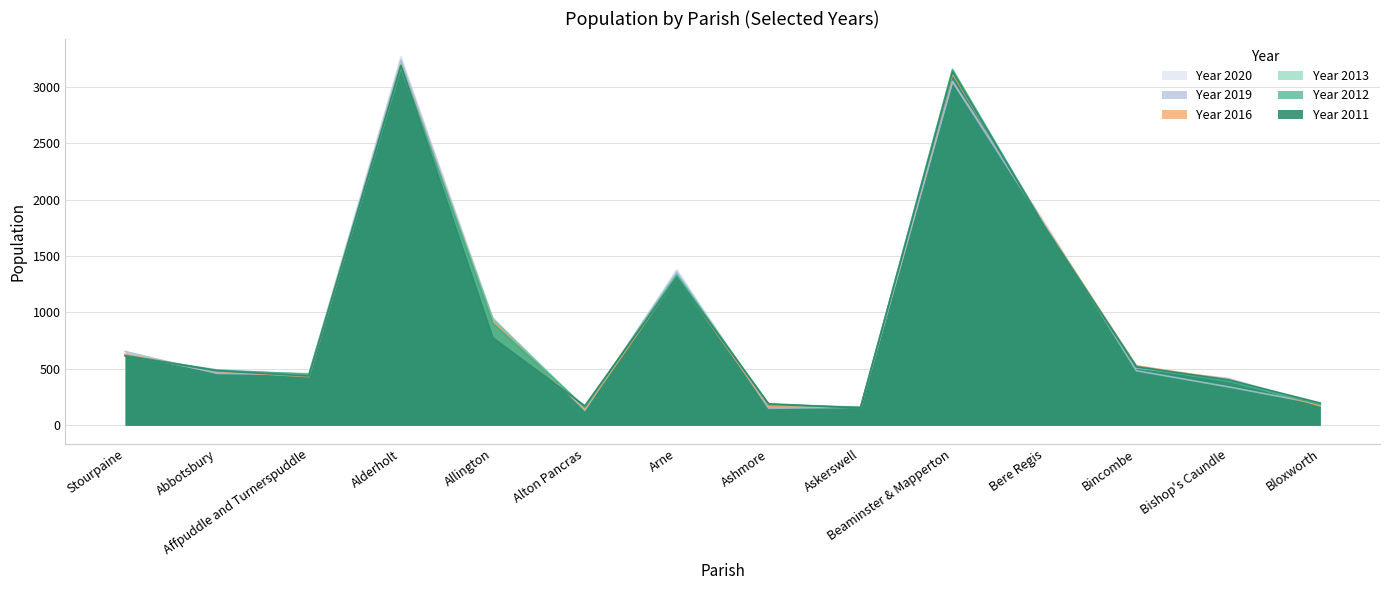

Between which two adjacent categories do Year 2012 and Year 2019 first intersect?

Stourpaine and Abbotsbury